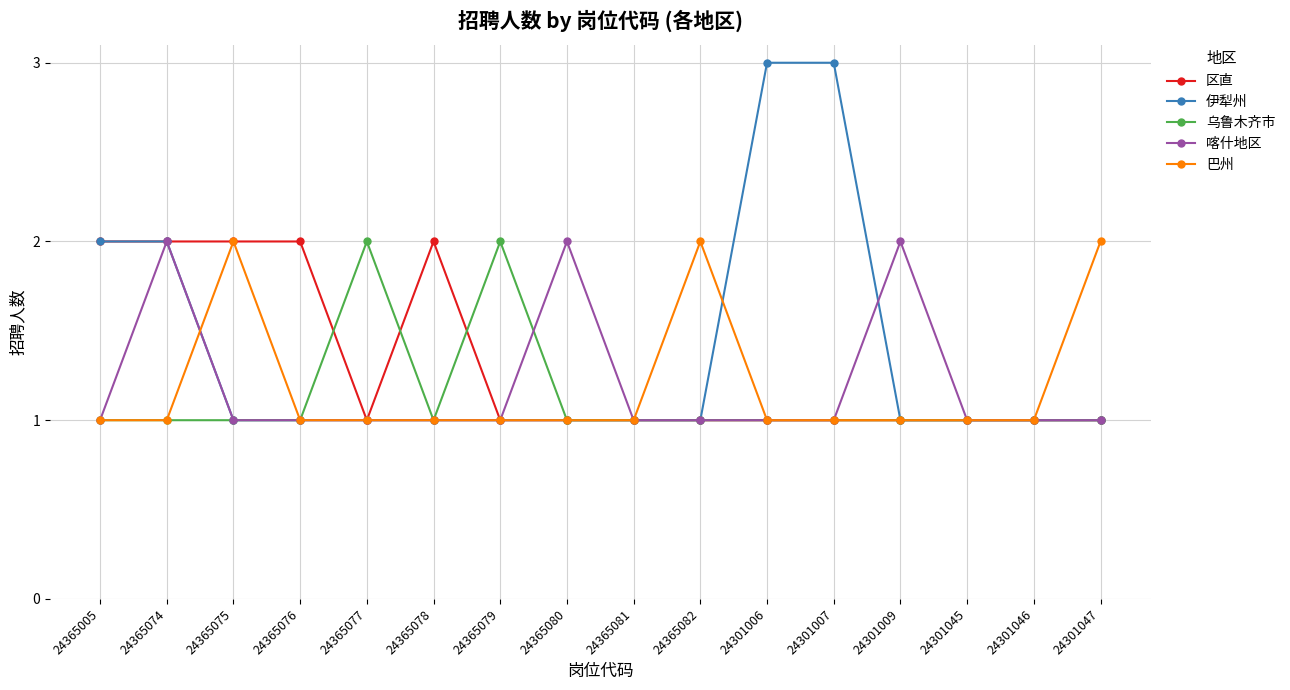

How many data points does each series have?

16